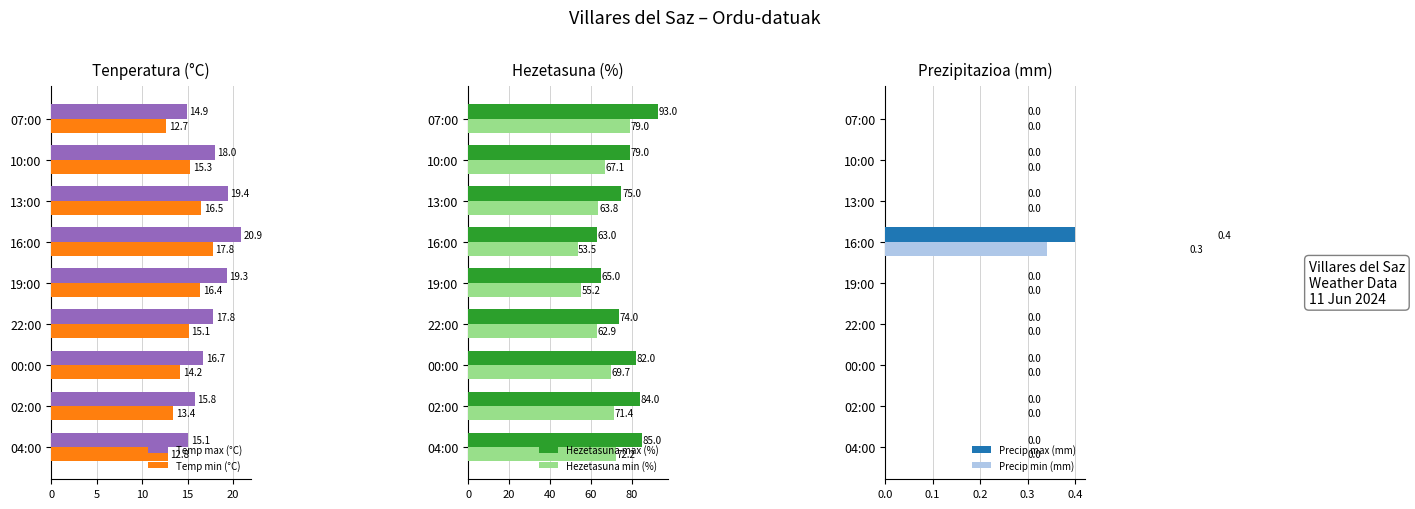

Are the bars grouped side by side (vs. stacked)?

Yes